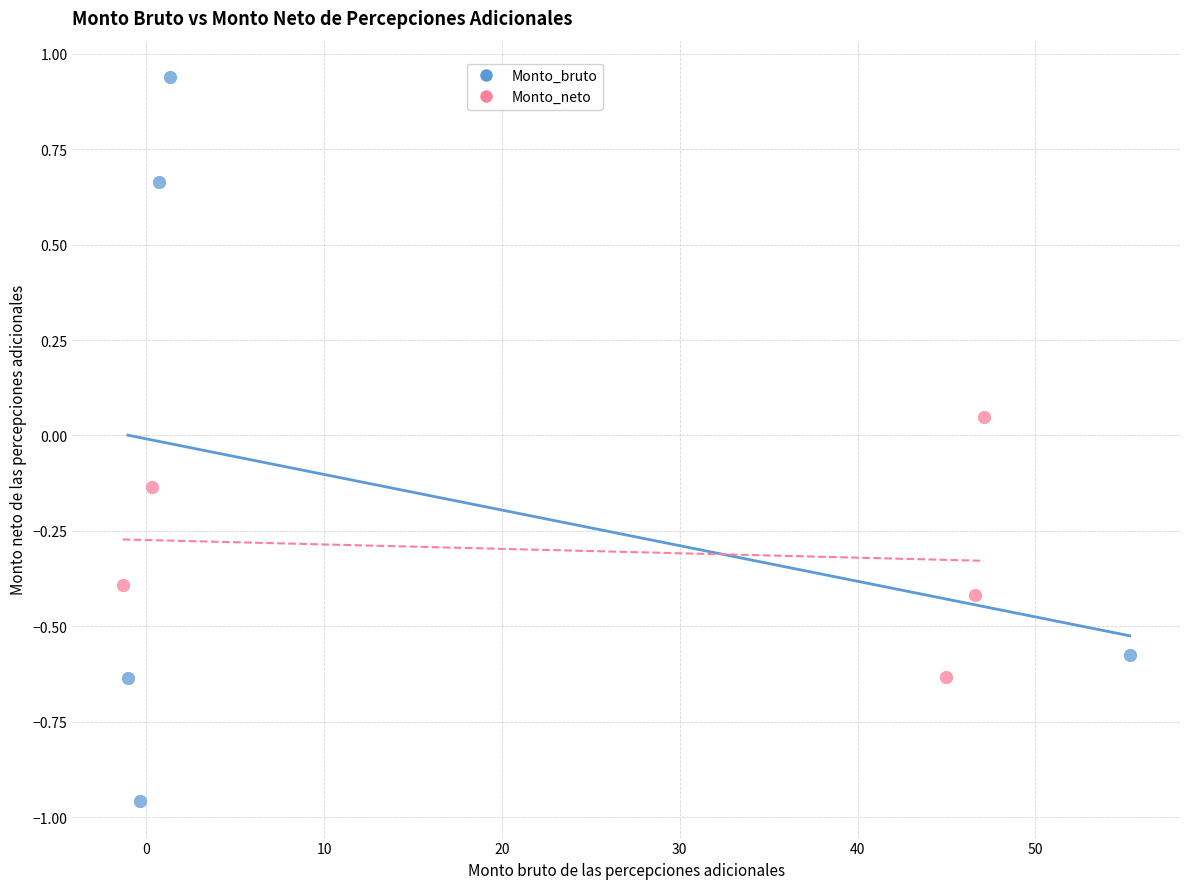

Which series has the widest spread of Y values?

Monto_bruto